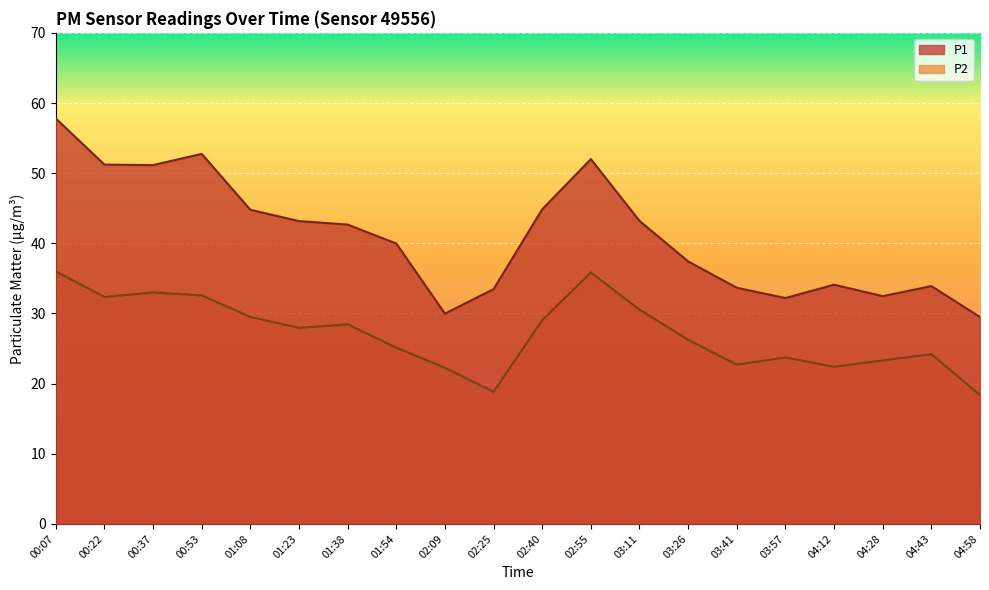

How many lines are shown in the chart?

2